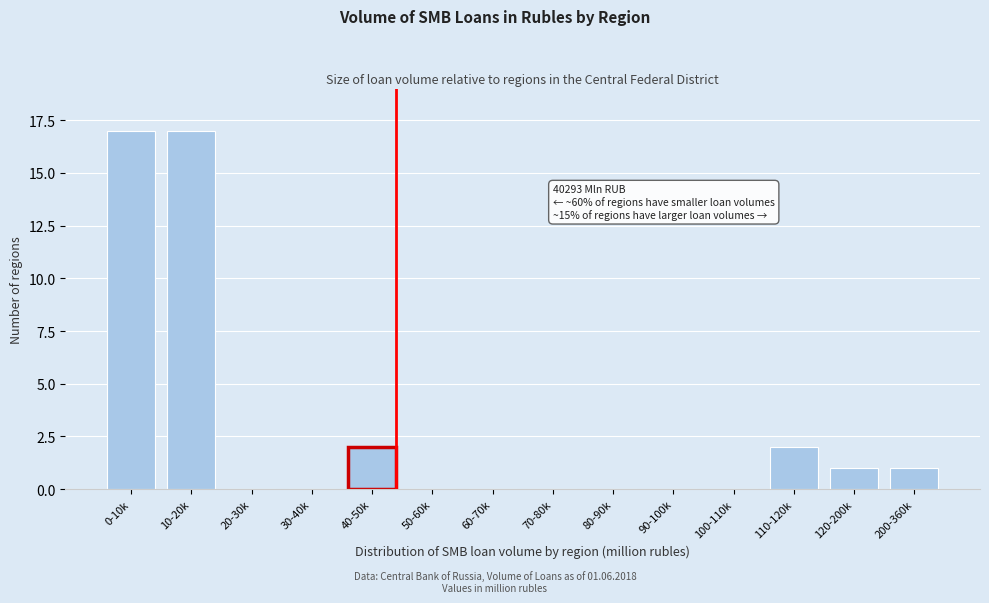

Reading right to left, list all the values displayed in this chart.

200-360k=1	120-200k=1	110-120k=2	100-110k=0	90-100k=0	80-90k=0	70-80k=0	60-70k=0	50-60k=0	40-50k=2	30-40k=0	20-30k=0	10-20k=17	0-10k=17